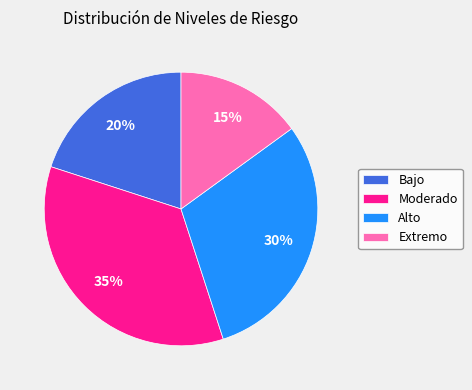

To the nearest percent, what percentage of the pie is Moderado?

35%